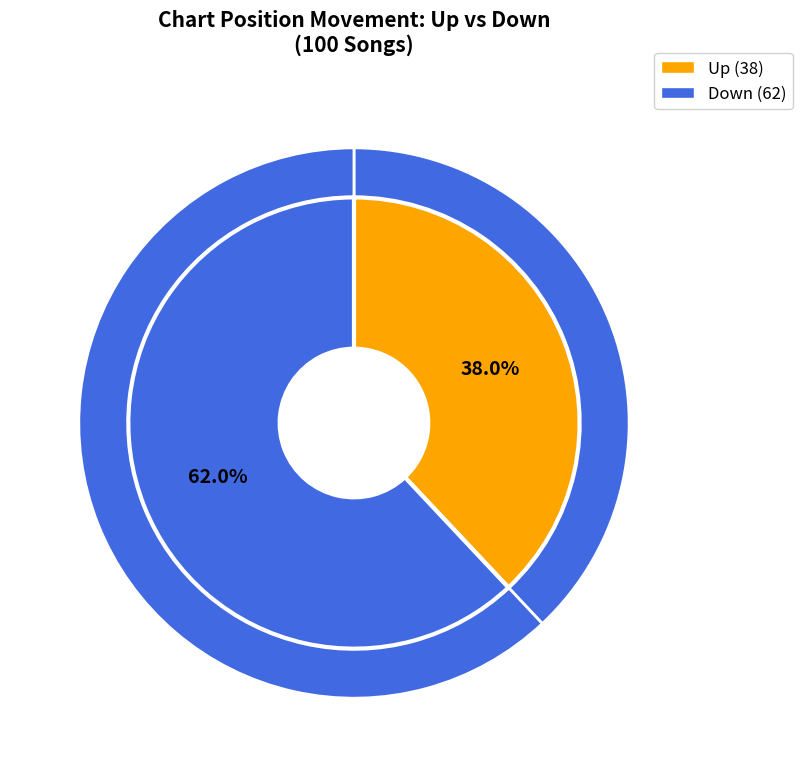

Does any single category account for the majority?

Yes